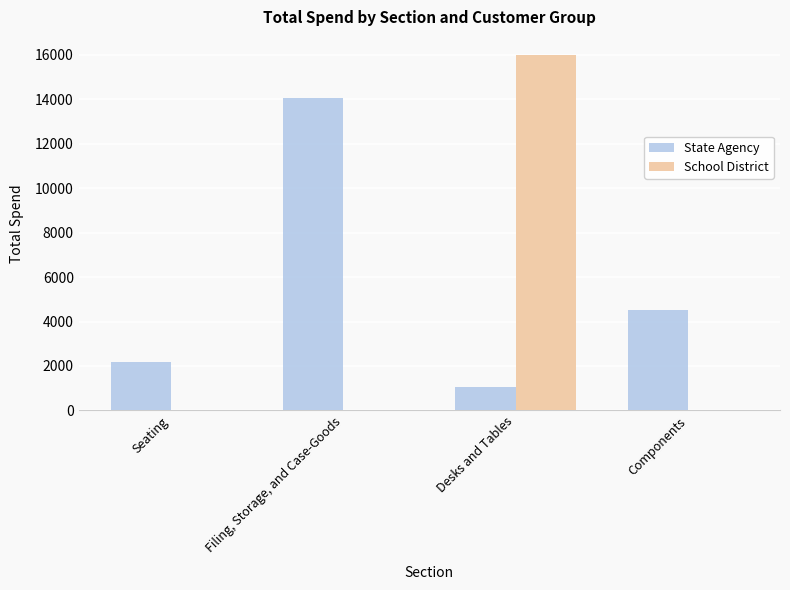

Where is State Agency nearest to the value 7551?

Components